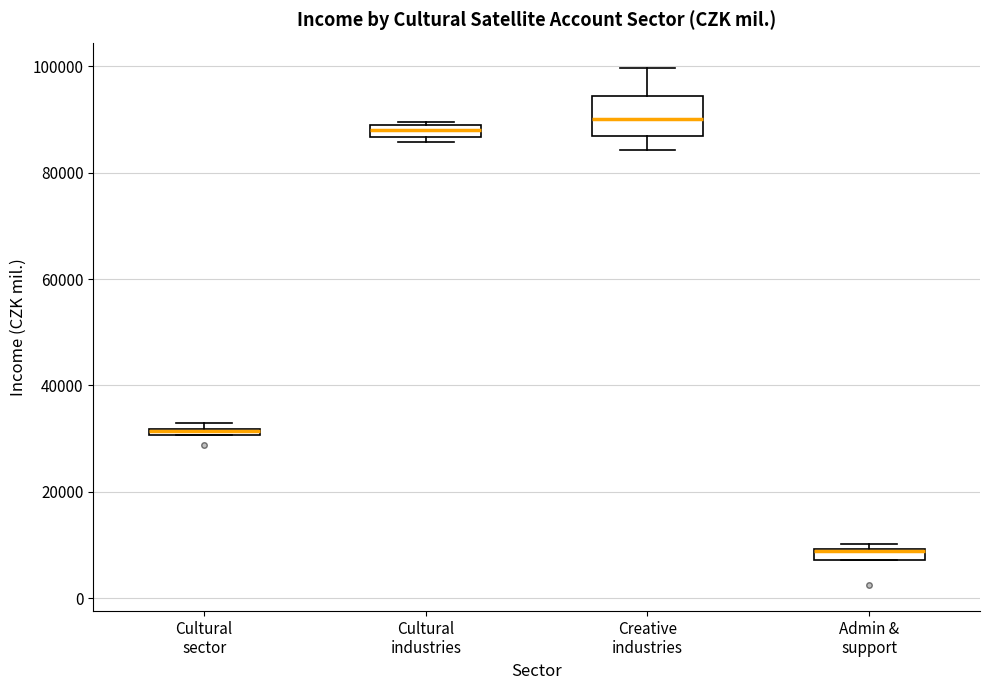

Comparing the boxes themselves (not the whiskers), which one is the tallest?

Creative industries